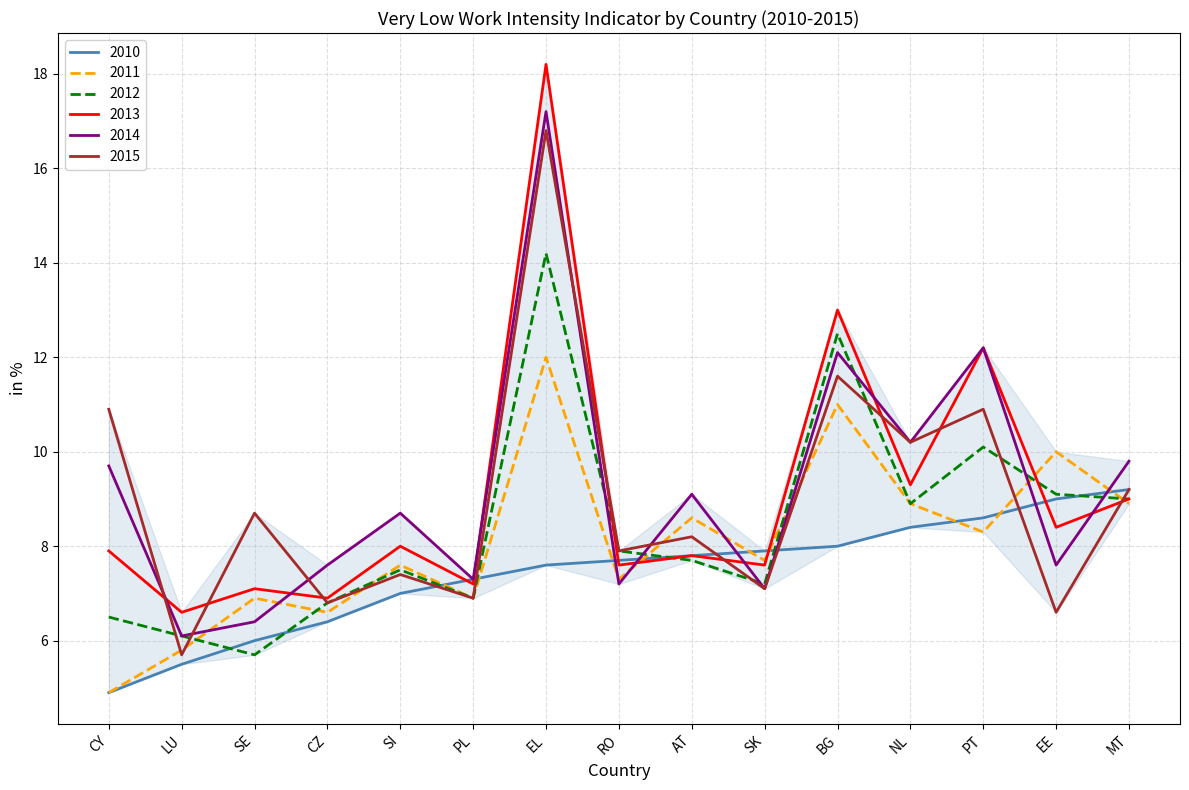

Reading left to right, what are all the values shown in this chart?

2010: 4.9	5.5	6.0	6.4	7.0	7.3	7.6	7.7	7.8	7.9	8.0	8.4	8.6	9.0	9.2
2011: 4.9	5.8	6.9	6.6	7.6	6.9	12.0	7.3	8.6	7.7	11.0	8.9	8.3	10.0	8.9
2012: 6.5	6.1	5.7	6.8	7.5	6.9	14.2	7.9	7.7	7.2	12.5	8.9	10.1	9.1	9.0
2013: 7.9	6.6	7.1	6.9	8.0	7.2	18.2	7.6	7.8	7.6	13.0	9.3	12.2	8.4	9.0
2014: 9.7	6.1	6.4	7.6	8.7	7.3	17.2	7.2	9.1	7.1	12.1	10.2	12.2	7.6	9.8
2015: 10.9	5.7	8.7	6.8	7.4	6.9	16.8	7.9	8.2	7.1	11.6	10.2	10.9	6.6	9.2